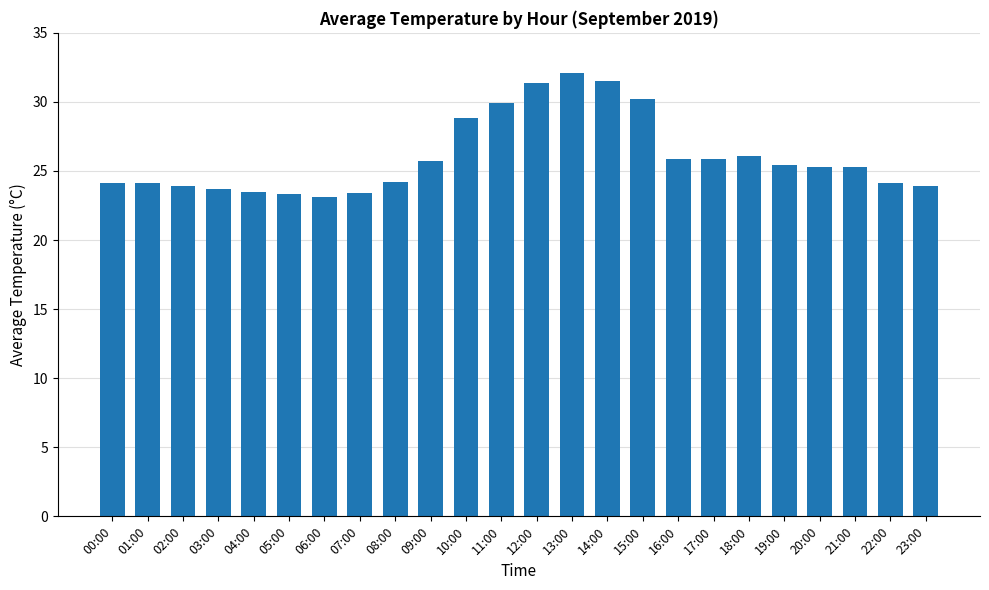

What is the label of the 17th bar from the left?

16:00